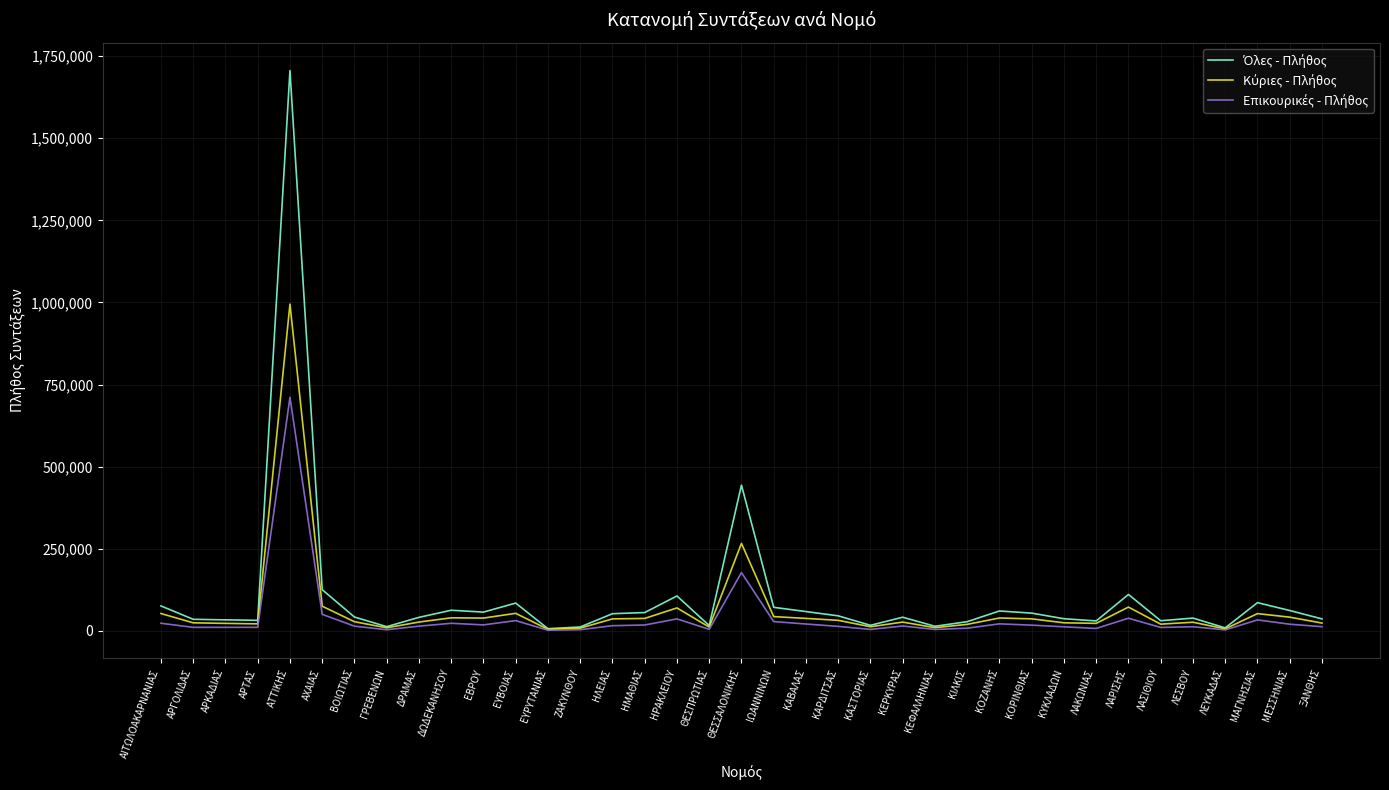

At which category is the sum across all series the highest?

ΑΤΤΙΚΗΣ